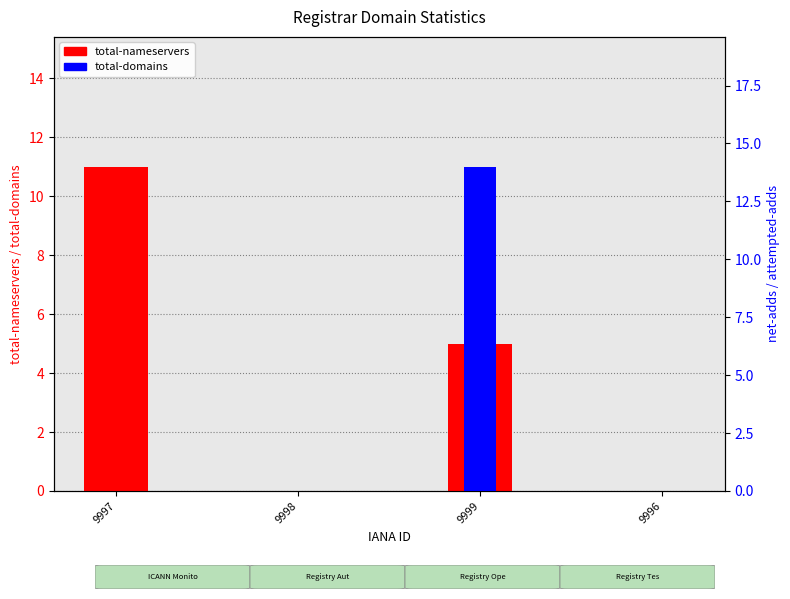

The value of total-domains at 9997 is 0. True or false?

True